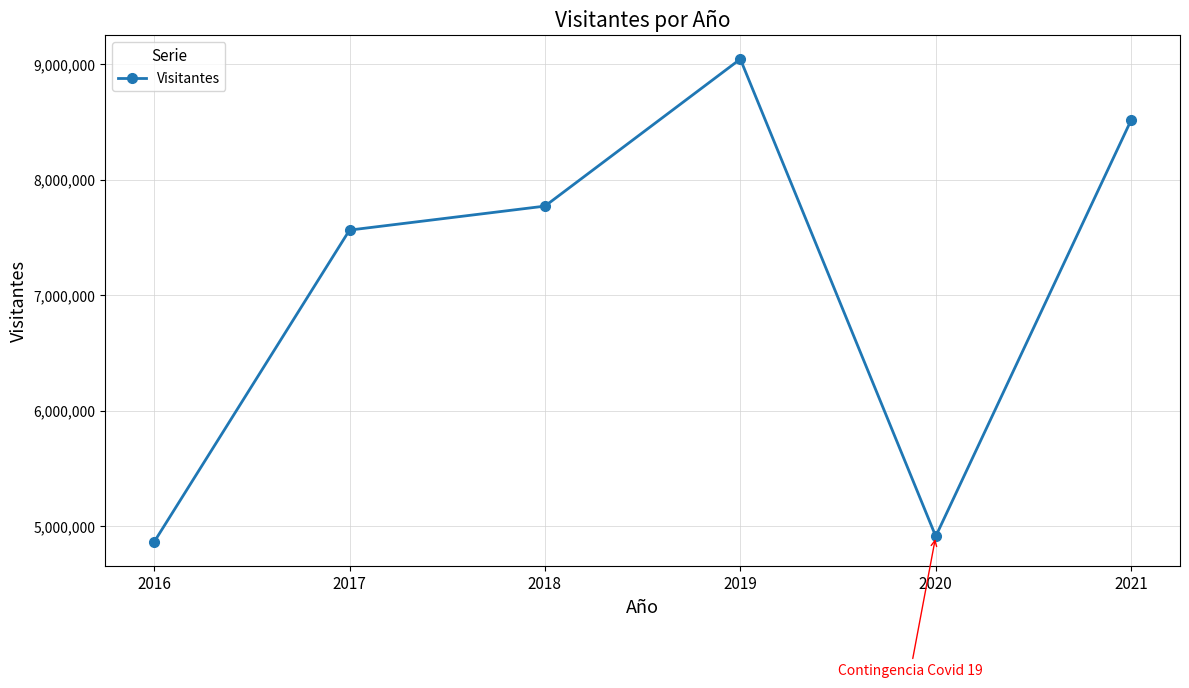

Where is the data nearest to the value 6954156?

2017